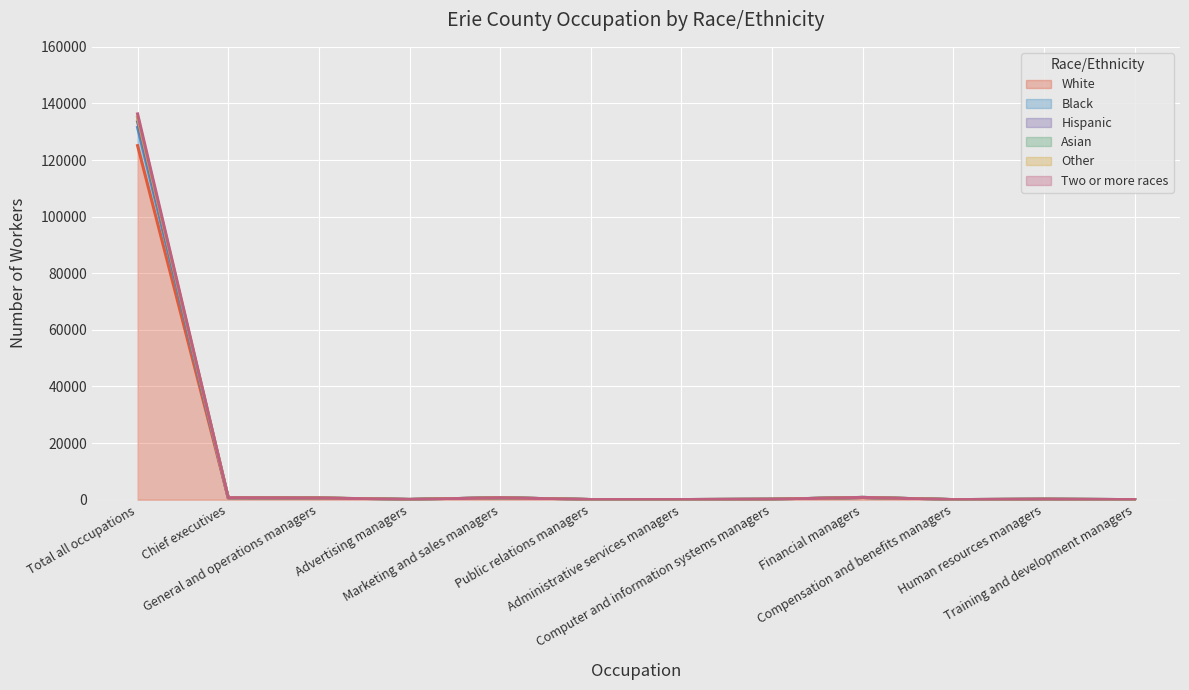

Reading left to right, extract all data points from this chart.

White: Total all occupations=125095	Chief executives=690	General and operations managers=550	Advertising managers=75	Marketing and sales managers=680	Public relations managers=45	Administrative services managers=40	Computer and information systems managers=150	Financial managers=755	Compensation and benefits managers=25	Human resources managers=145	Training and development managers=25
Black: Total all occupations=133495	Chief executives=690	General and operations managers=565	Advertising managers=75	Marketing and sales managers=680	Public relations managers=45	Administrative services managers=40	Computer and information systems managers=150	Financial managers=790	Compensation and benefits managers=25	Human resources managers=159	Training and development managers=25
Hispanic: Total all occupations=136300	Chief executives=694	General and operations managers=605	Advertising managers=75	Marketing and sales managers=680	Public relations managers=45	Administrative services managers=40	Computer and information systems managers=150	Financial managers=800	Compensation and benefits managers=25	Human resources managers=159	Training and development managers=25
Asian: Total all occupations=134990	Chief executives=690	General and operations managers=605	Advertising managers=75	Marketing and sales managers=680	Public relations managers=45	Administrative services managers=40	Computer and information systems managers=150	Financial managers=800	Compensation and benefits managers=25	Human resources managers=159	Training and development managers=25
Other: Total all occupations=135220	Chief executives=690	General and operations managers=605	Advertising managers=75	Marketing and sales managers=680	Public relations managers=45	Administrative services managers=40	Computer and information systems managers=150	Financial managers=800	Compensation and benefits managers=25	Human resources managers=159	Training and development managers=25
Two or more races: Total all occupations=131515	Chief executives=690	General and operations managers=550	Advertising managers=75	Marketing and sales managers=680	Public relations managers=45	Administrative services managers=40	Computer and information systems managers=150	Financial managers=790	Compensation and benefits managers=25	Human resources managers=155	Training and development managers=25